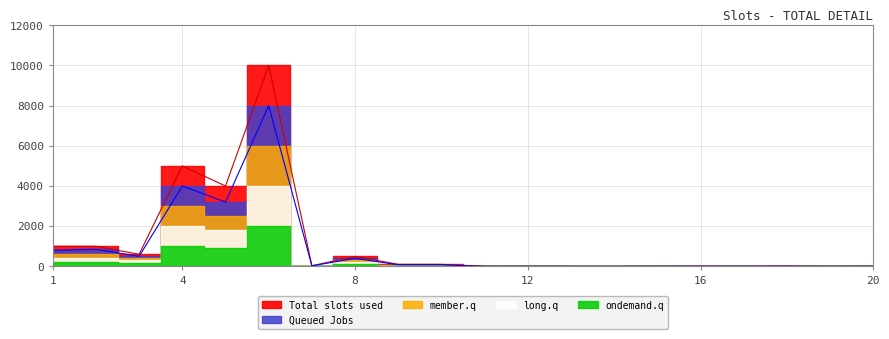

True or false: member.q has more than 1 interior local peaks.

True